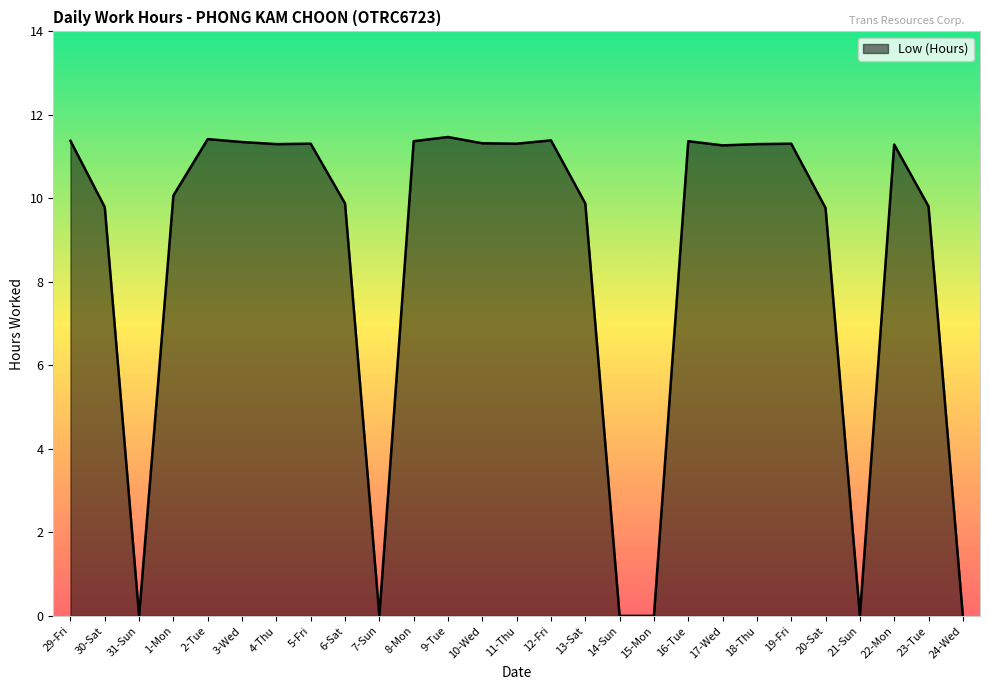

What is the difference between the maximum and minimum values?

11.5